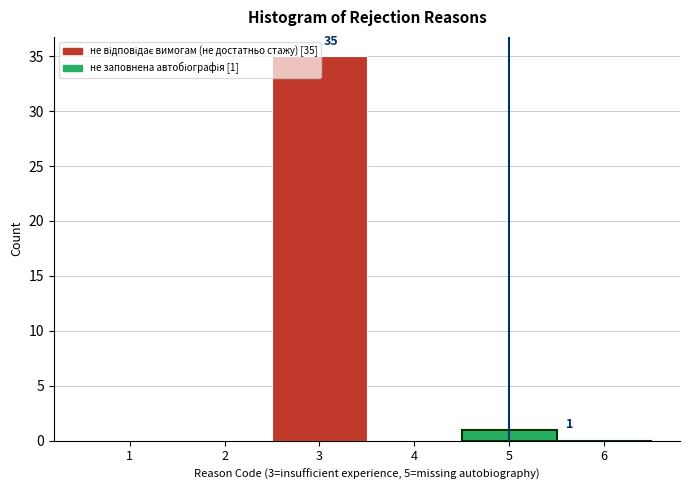

Over which range of the x-axis is the bar tallest?

2.5 to 3.5